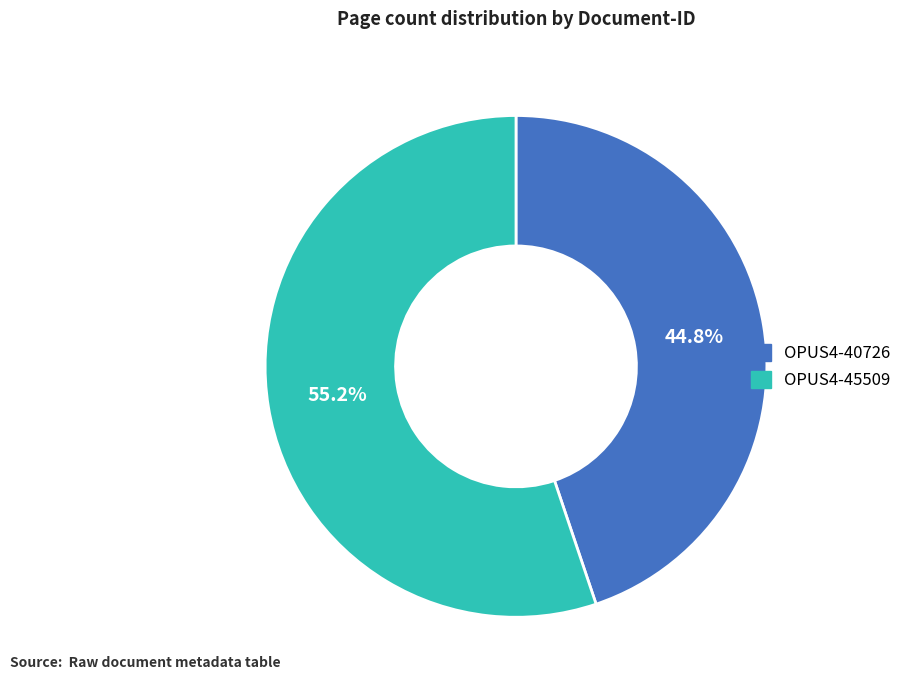

Which has a higher value, OPUS4-40726 or OPUS4-45509?

OPUS4-45509